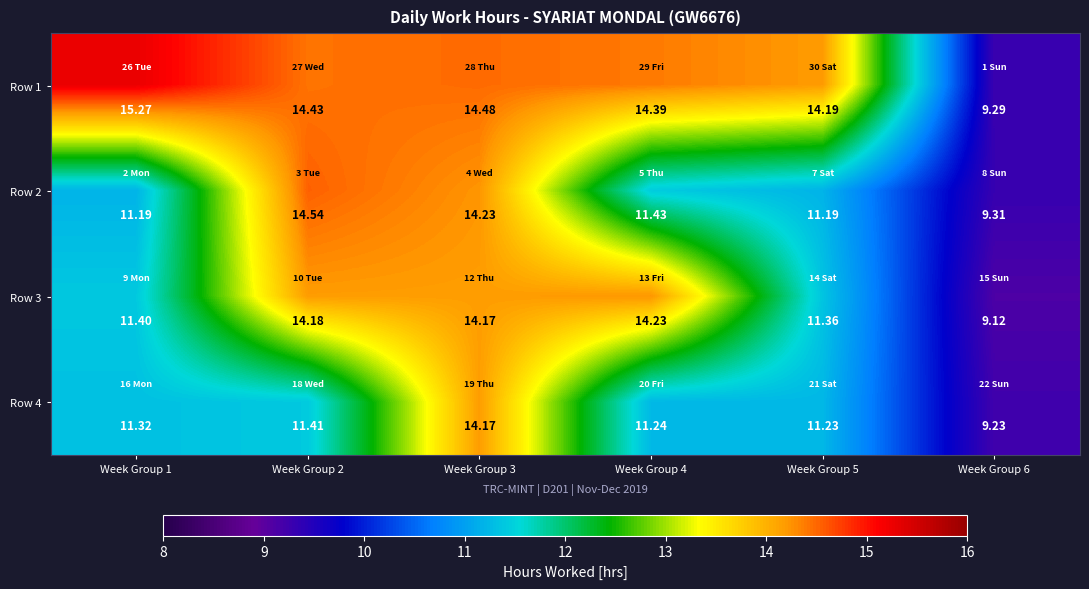

Reading left to right, transcribe all the data shown in this chart.

Row 1: Week Group 1=15.3	Week Group 2=14.4	Week Group 3=14.5	Week Group 4=14.4	Week Group 5=14.2	Week Group 6=9.3
Row 2: Week Group 1=11.2	Week Group 2=14.5	Week Group 3=14.2	Week Group 4=11.4	Week Group 5=11.2	Week Group 6=9.3
Row 3: Week Group 1=11.4	Week Group 2=14.2	Week Group 3=14.2	Week Group 4=14.2	Week Group 5=11.4	Week Group 6=9.1
Row 4: Week Group 1=11.3	Week Group 2=11.4	Week Group 3=14.2	Week Group 4=11.2	Week Group 5=11.2	Week Group 6=9.2